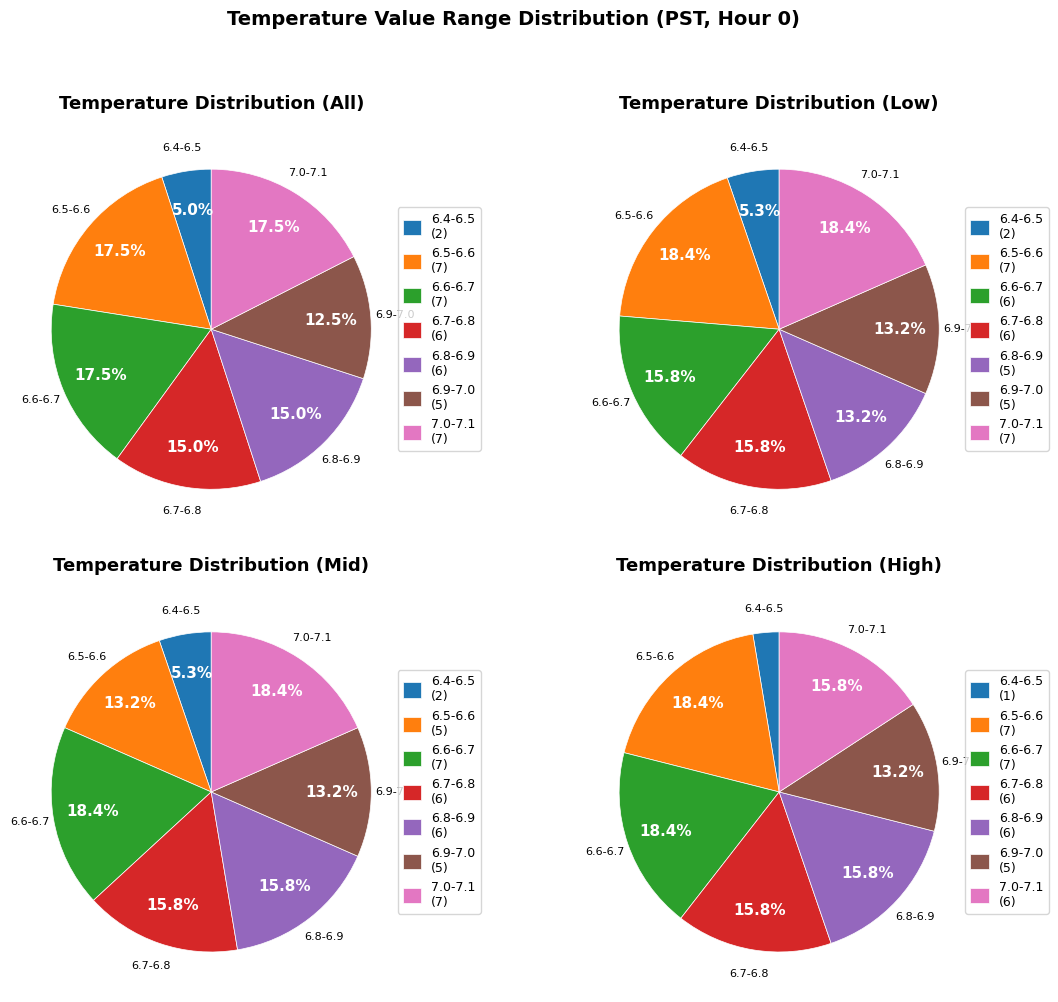

True or false: 13 accounts for 9% of the total.

False